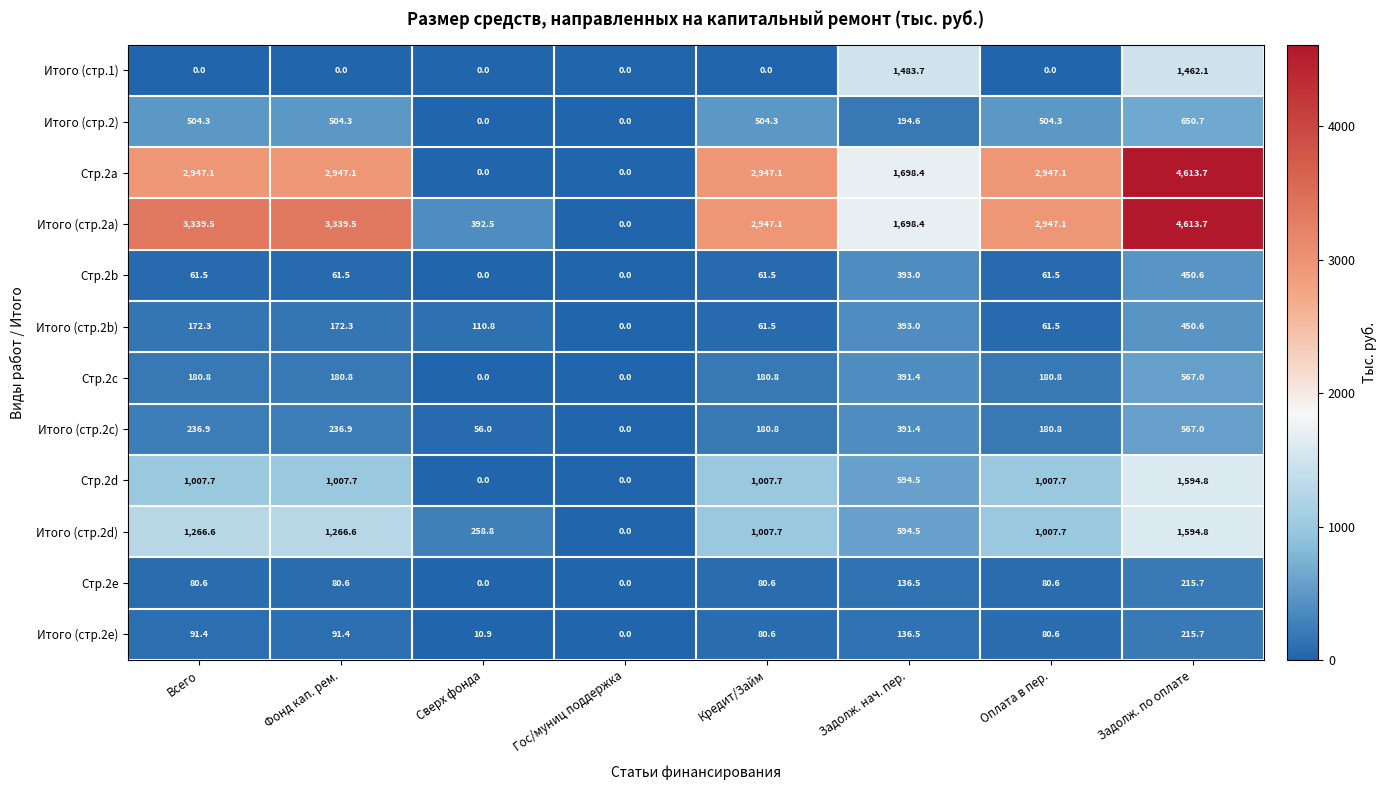

True or false: Стр.2d has a value of 594.5 at Задолж. нач. пер..

True